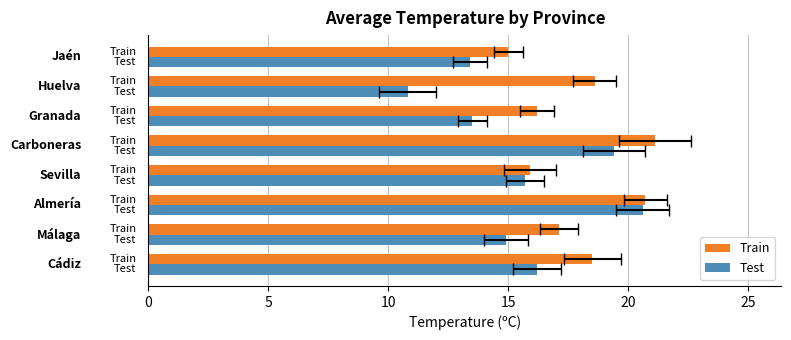

Which series has the largest total across all categories?

Train